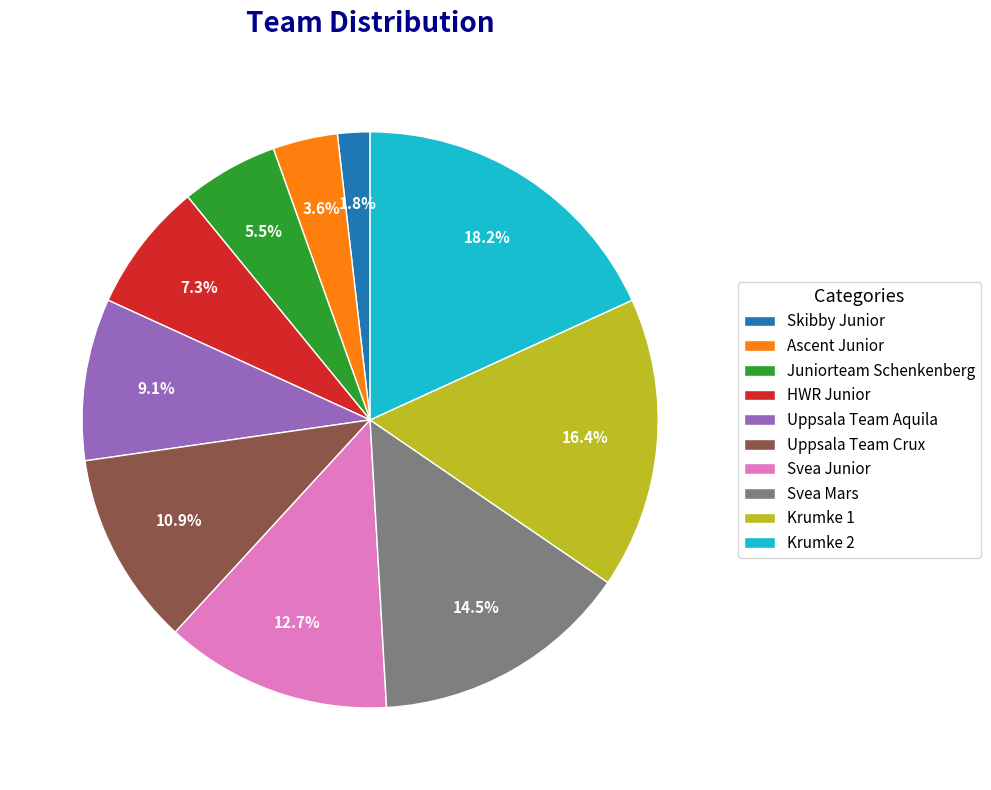

To the nearest percent, what is the difference between the Krumke 2 and Uppsala Team Aquila slice percentages?

9%